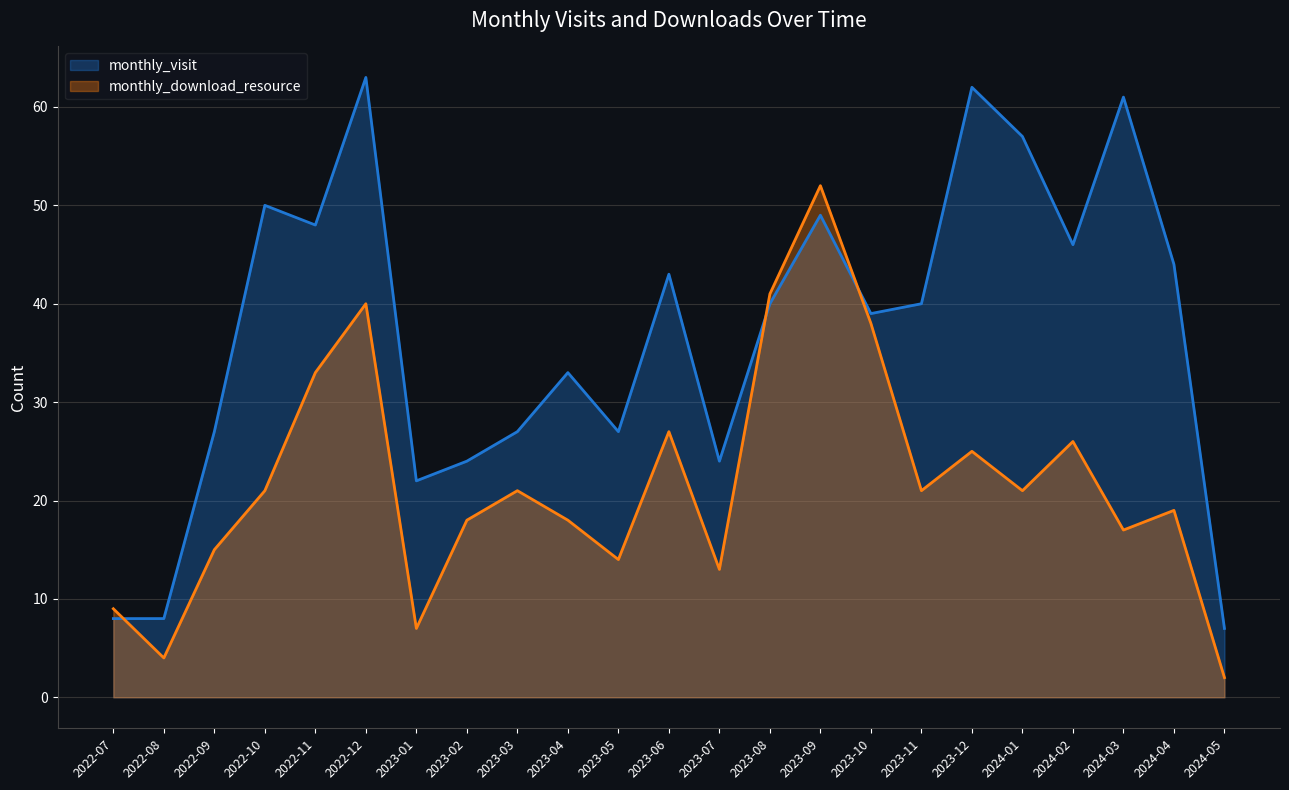

Rank the categories by monthly_download_resource value from highest to lowest.

2023-09, 2023-08, 2022-12, 2023-10, 2022-11, 2023-06, 2024-02, 2023-12, 2022-10, 2023-03, 2023-11, 2024-01, 2024-04, 2023-02, 2023-04, 2024-03, 2022-09, 2023-05, 2023-07, 2022-07, 2023-01, 2022-08, 2024-05